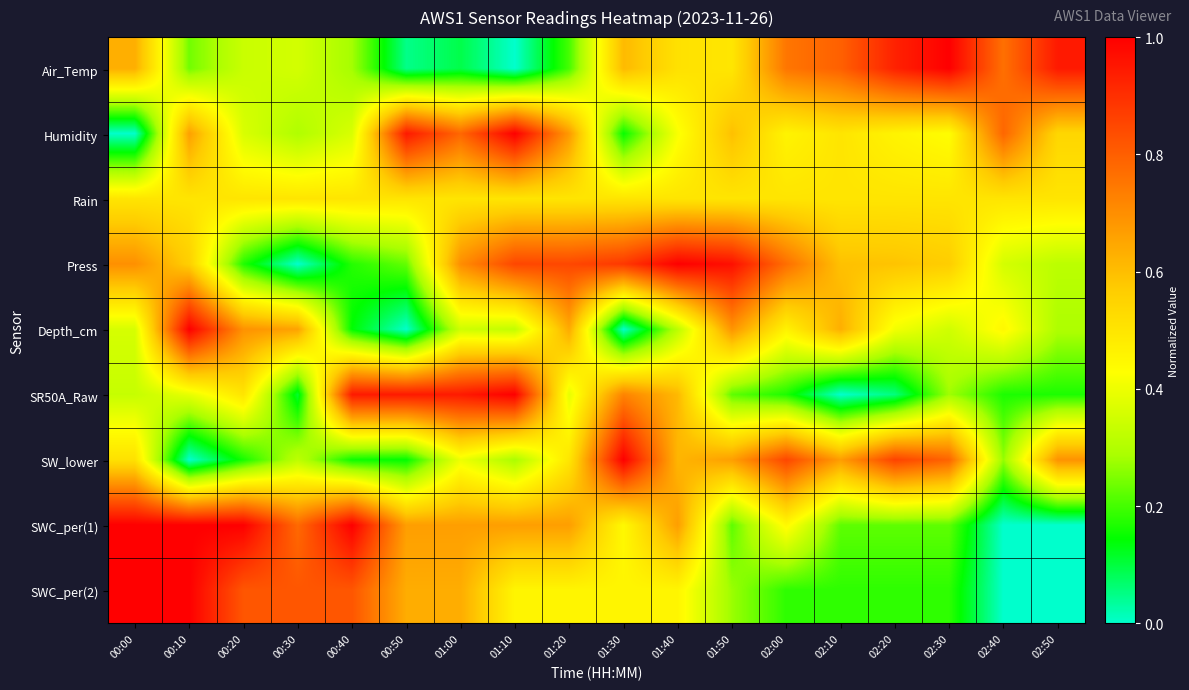

Reading right to left, list all the values displayed in this chart.

Air_Temp: 02:50=0.9	02:40=0.8	02:30=1.0	02:20=0.9	02:10=0.8	02:00=0.8	01:50=0.5	01:40=0.5	01:30=0.6	01:20=0.2	01:10=0.0	01:00=0.1	00:50=0.0	00:40=0.3	00:30=0.4	00:20=0.3	00:10=0.2	00:00=0.6
Humidity: 02:50=0.5	02:40=0.8	02:30=0.4	02:20=0.5	02:10=0.5	02:00=0.5	01:50=0.6	01:40=0.4	01:30=0.1	01:20=0.7	01:10=1.0	01:00=0.8	00:50=0.9	00:40=0.4	00:30=0.3	00:20=0.4	00:10=0.7	00:00=0.0
Rain: 02:50=0.5	02:40=0.5	02:30=0.5	02:20=0.5	02:10=0.5	02:00=0.5	01:50=0.5	01:40=0.5	01:30=0.5	01:20=0.5	01:10=0.5	01:00=0.5	00:50=0.5	00:40=0.5	00:30=0.5	00:20=0.5	00:10=0.5	00:00=0.5
Press: 02:50=0.3	02:40=0.4	02:30=0.6	02:20=0.6	02:10=0.6	02:00=0.8	01:50=1.0	01:40=1.0	01:30=0.9	01:20=0.8	01:10=0.9	01:00=0.7	00:50=0.2	00:40=0.2	00:30=0.0	00:20=0.2	00:10=0.6	00:00=0.7
Depth_cm: 02:50=0.3	02:40=0.4	02:30=0.3	02:20=0.4	02:10=0.6	02:00=0.5	01:50=0.7	01:40=0.3	01:30=0.0	01:20=0.6	01:10=0.3	01:00=0.3	00:50=0.0	00:40=0.1	00:30=0.7	00:20=0.7	00:10=1.0	00:00=0.4
SR50A_Raw: 02:50=0.2	02:40=0.2	02:30=0.3	02:20=0.1	02:10=0.0	02:00=0.2	01:50=0.2	01:40=0.6	01:30=0.7	01:20=0.4	01:10=1.0	01:00=0.9	00:50=0.9	00:40=0.9	00:30=0.1	00:20=0.5	00:10=0.4	00:00=0.3
SW_lower: 02:50=0.7	02:40=0.3	02:30=0.8	02:20=0.9	02:10=0.7	02:00=0.9	01:50=0.7	01:40=0.6	01:30=1.0	01:20=0.5	01:10=0.3	01:00=0.4	00:50=0.1	00:40=0.2	00:30=0.3	00:20=0.2	00:10=0.0	00:00=0.5
SWC_per(1): 02:50=0.0	02:40=0.0	02:30=0.2	02:20=0.2	02:10=0.2	02:00=0.4	01:50=0.2	01:40=0.7	01:30=0.4	01:20=0.7	01:10=0.7	01:00=0.7	00:50=0.7	00:40=1.0	00:30=0.8	00:20=1.0	00:10=1.0	00:00=1.0
SWC_per(2): 02:50=0.0	02:40=0.0	02:30=0.2	02:20=0.2	02:10=0.2	02:00=0.2	01:50=0.3	01:40=0.5	01:30=0.5	01:20=0.5	01:10=0.5	01:00=0.6	00:50=0.6	00:40=0.8	00:30=0.8	00:20=0.8	00:10=1.0	00:00=1.0